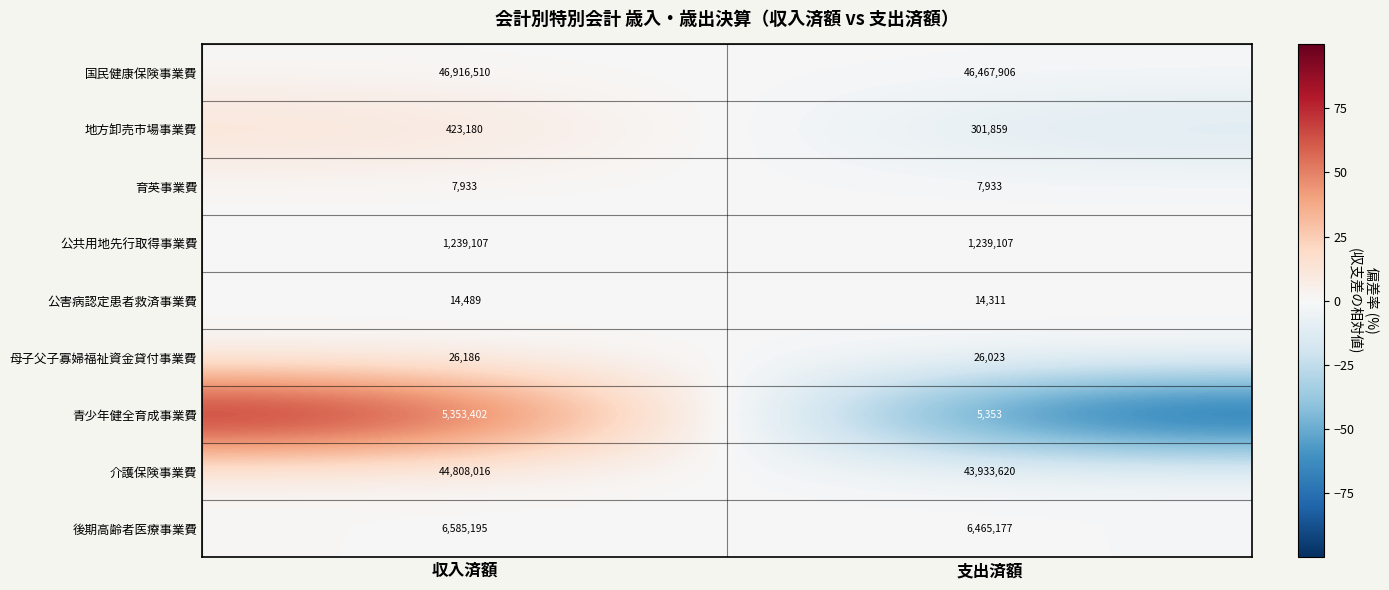

What is the difference between the highest and lowest values at 収入済額?

46908577